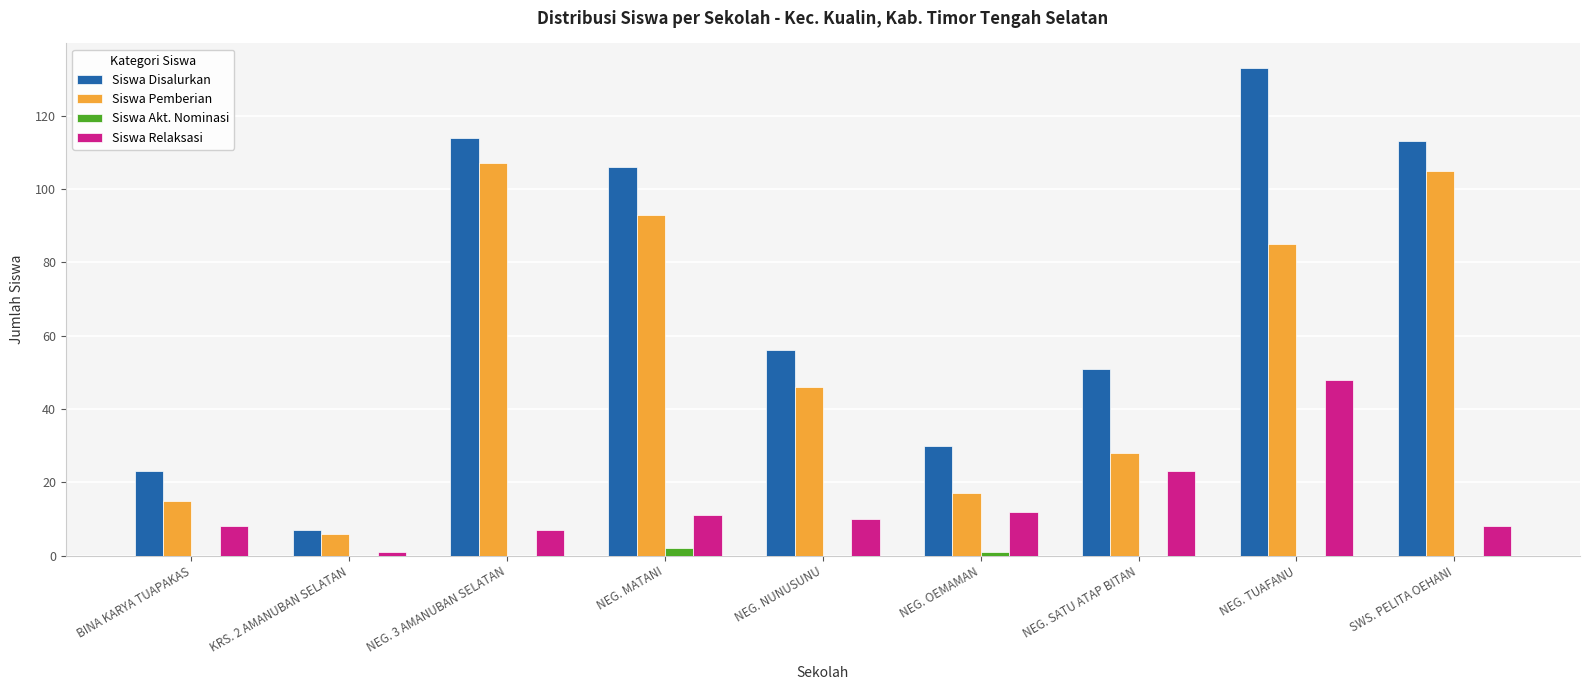

What is the difference between the Siswa Disalurkan values at SWS. PELITA OEHANI and NEG. NUNUSUNU?

57